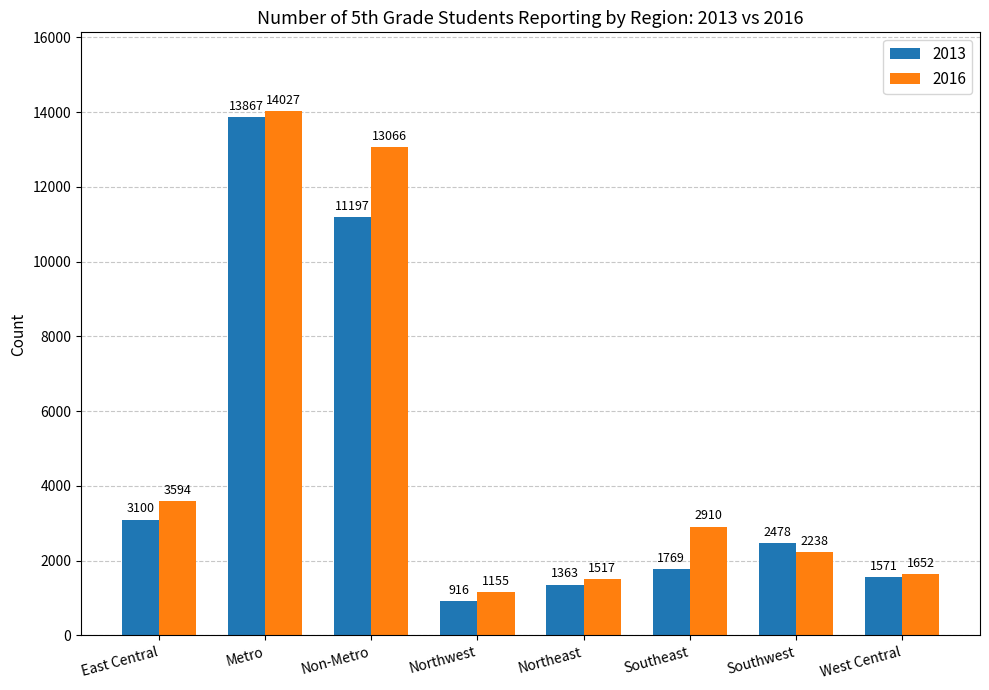

How many values in the 2013 series are below 2478?

4